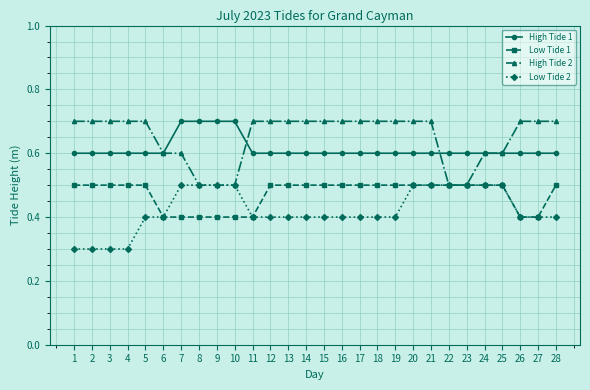

How many categories are shown in the chart?

28